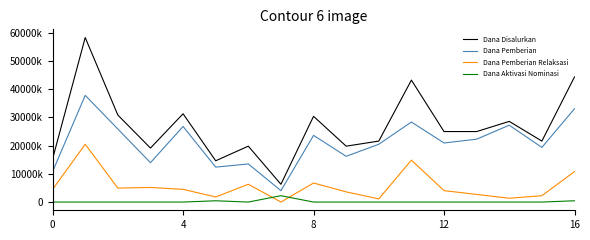

What are all the series names shown in the legend?

Dana Disalurkan, Dana Pemberian, Dana Pemberian Relaksasi, Dana Aktivasi Nominasi